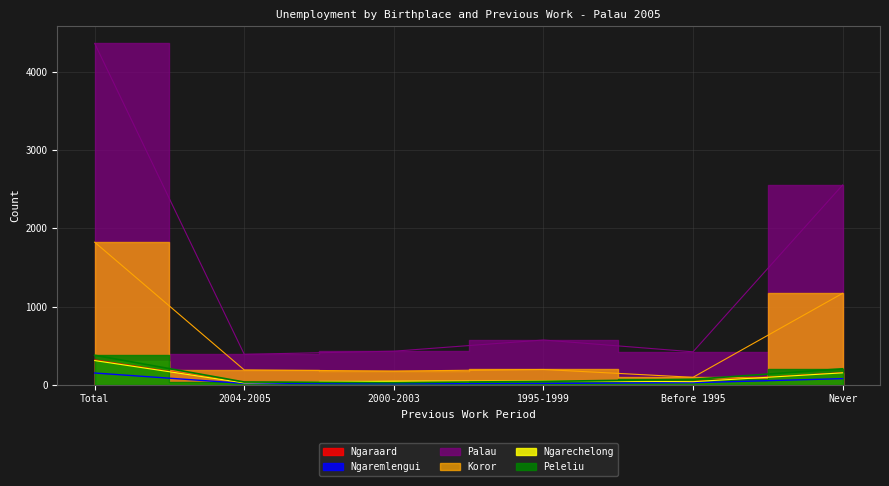

What is the sum of all Palau values?

8730